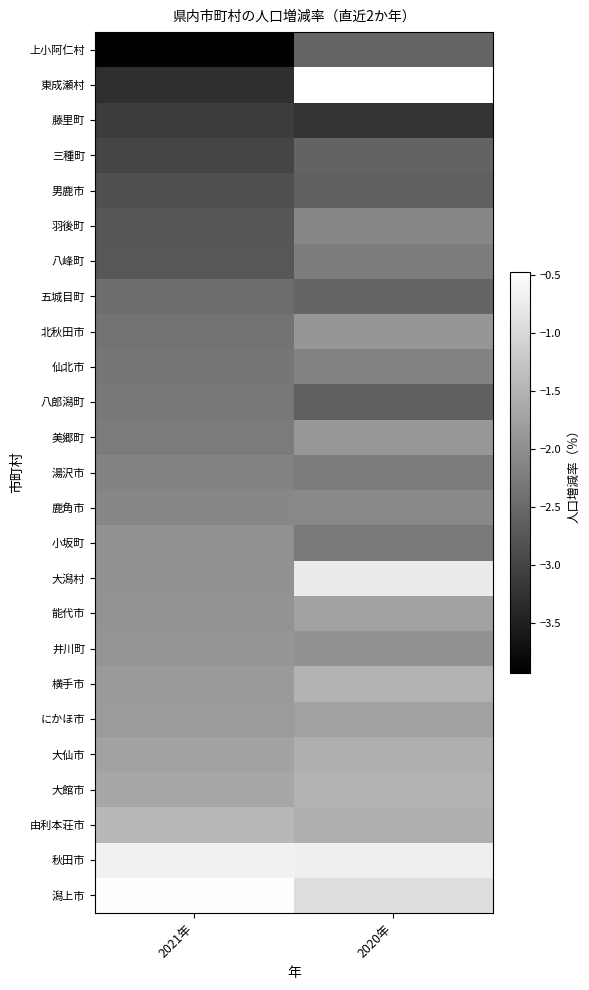

Rank the series at 2020年 from lowest to highest value.

藤里町, 八郎潟町, 男鹿市, 三種町, 上小阿仁村, 五城目町, 小坂町, 湯沢市, 八峰町, 仙北市, 羽後町, 鹿角市, 井川町, 北秋田市, 美郷町, にかほ市, 能代市, 由利本荘市, 大仙市, 横手市, 大館市, 潟上市, 大潟村, 秋田市, 東成瀬村